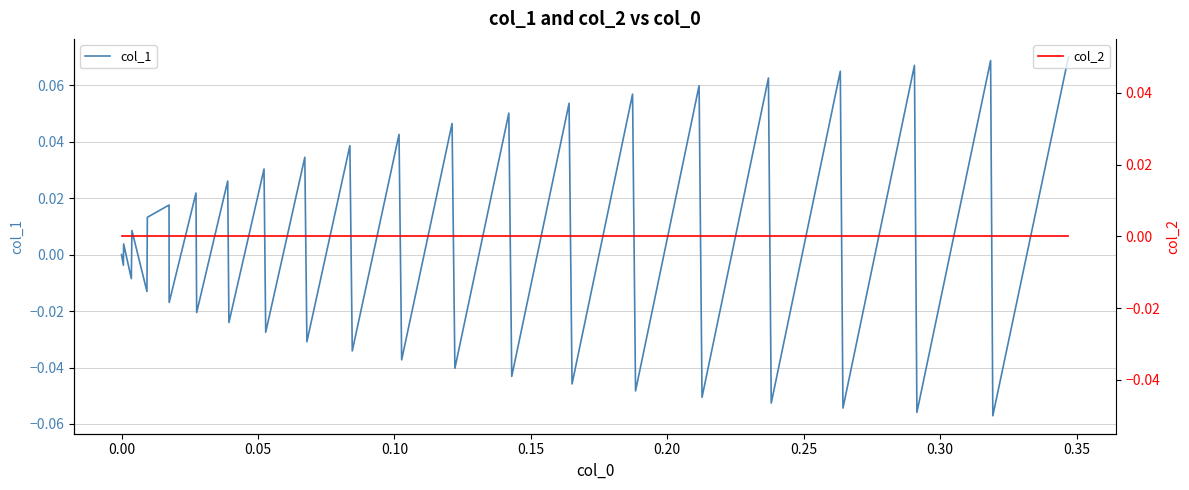

True or false: col_2 and col_1 cross at least once.

True